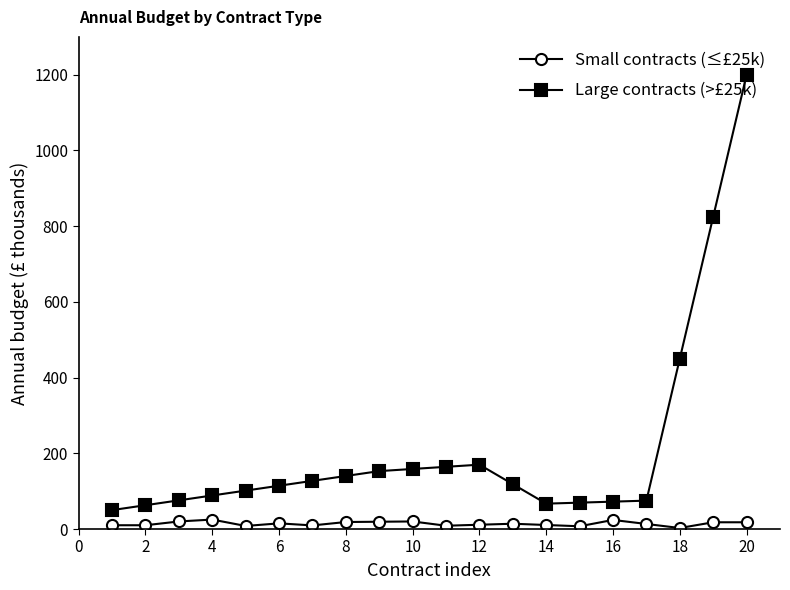

True or false: Large contracts (>£25k) and Small contracts (≤£25k) intersect in this chart.

False